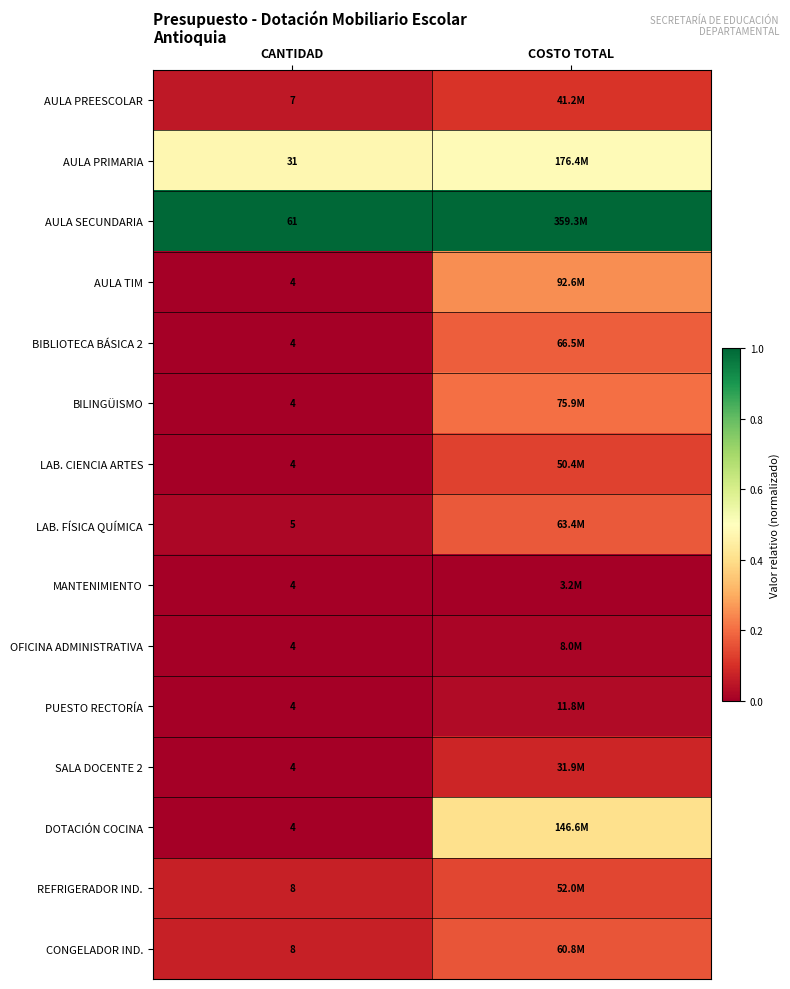

At how many categories does at least one series exceed 0?

2